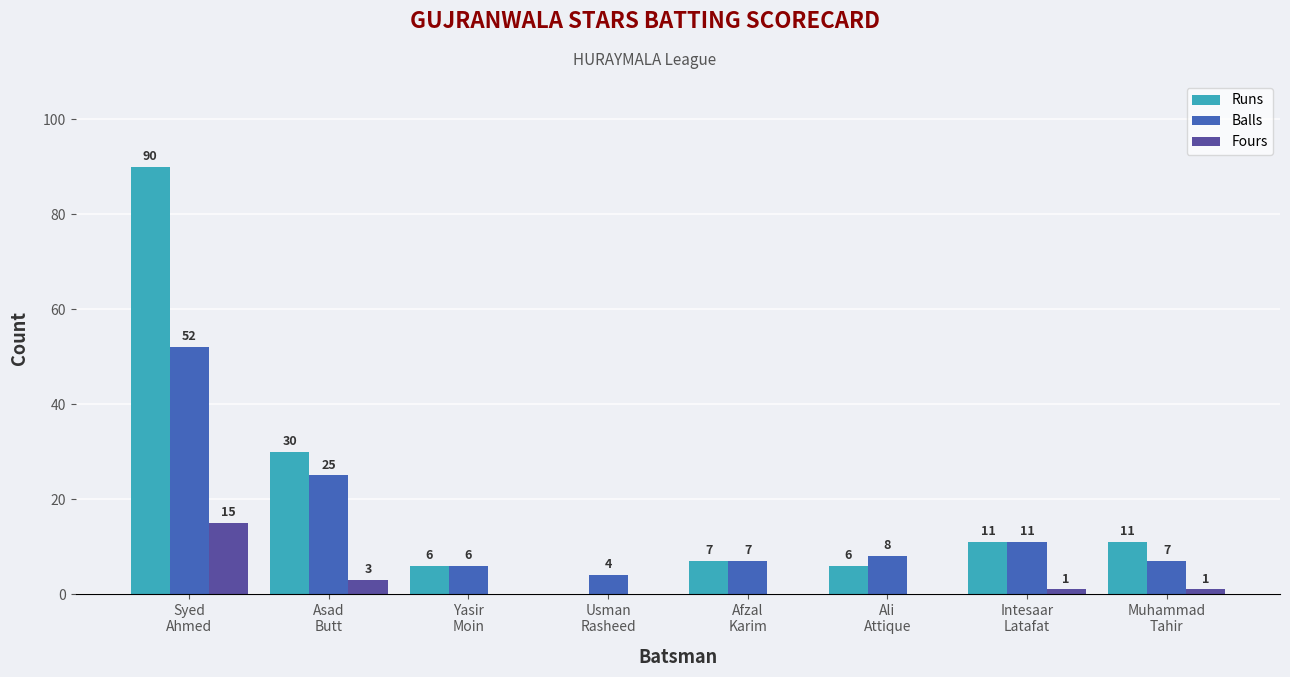

What is the greatest value displayed?

90